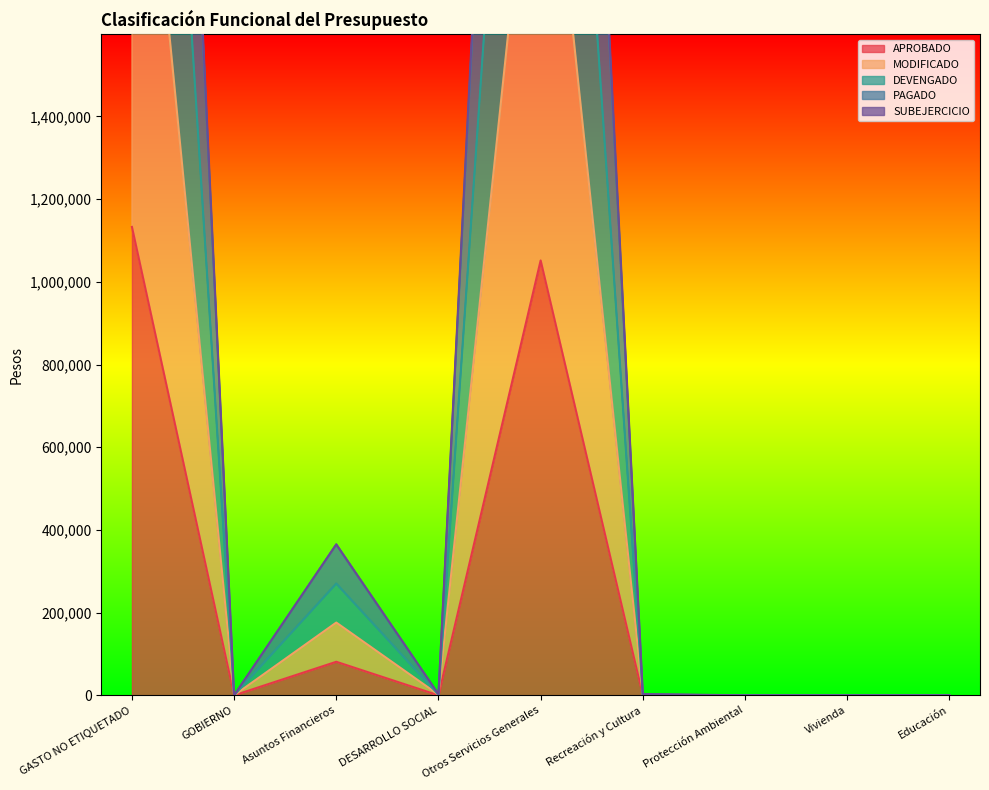

At which category does the chart reach its minimum across all series?

GOBIERNO